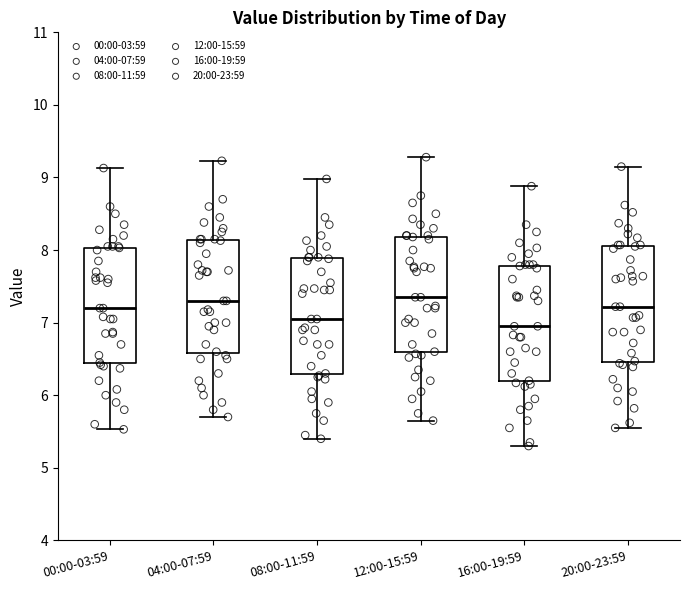

Where does the lower whisker of the box for 00:00-03:59 end on the y-axis? The values are not printed on the chart, so give them approximately, as read against the axis.

5.5